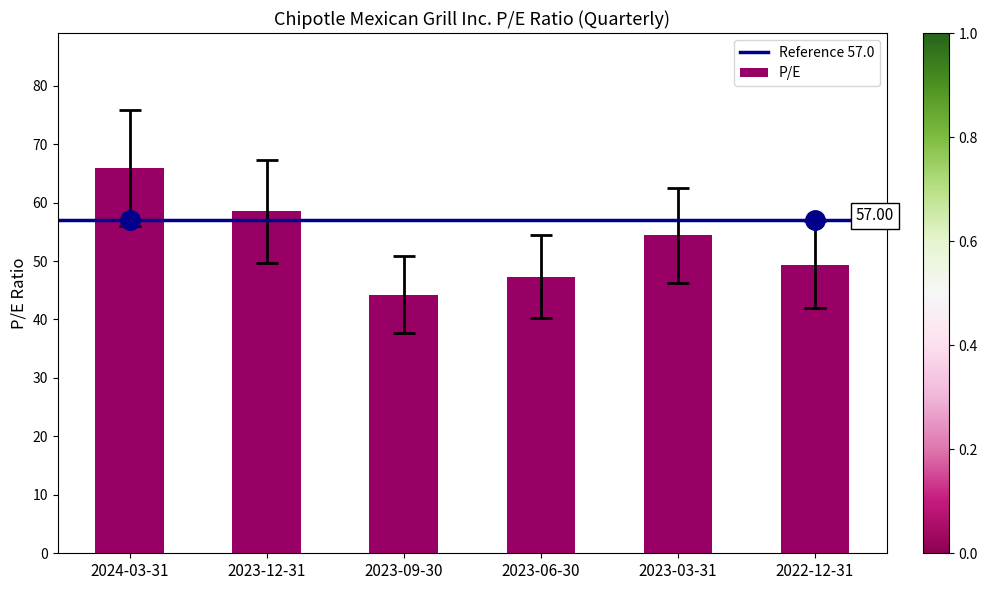

Rank the categories by value from highest to lowest.

2024-03-31, 2023-12-31, 2023-03-31, 2022-12-31, 2023-06-30, 2023-09-30